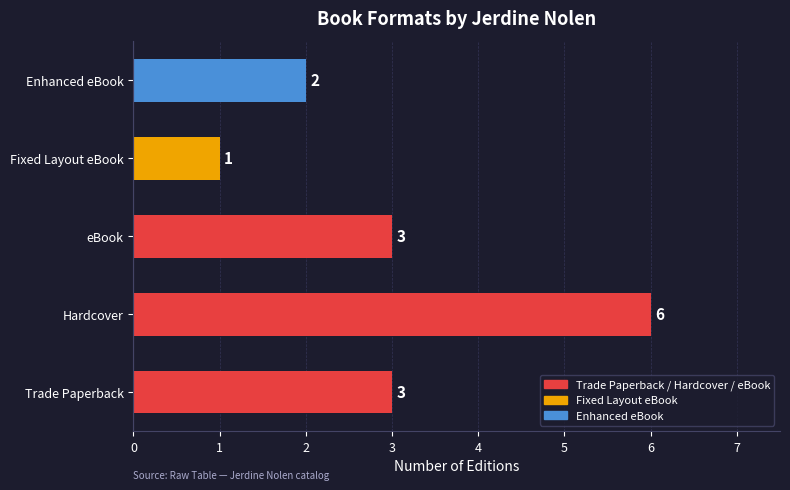

Which label corresponds to the largest value in the chart?

Hardcover